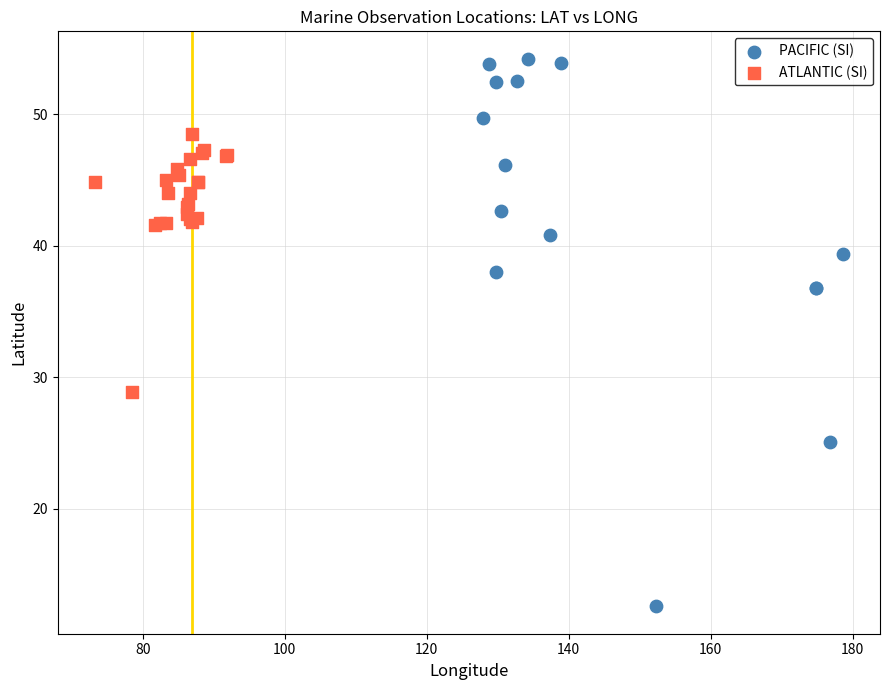

Which series reaches the minimum Y coordinate?

PACIFIC (SI)